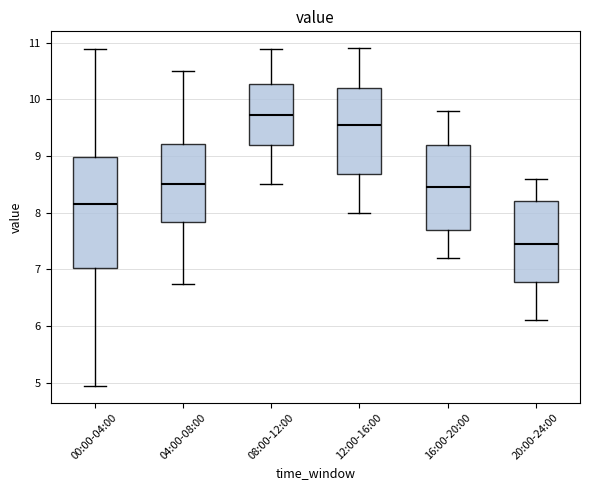

Which box has the highest median line?

08:00-12:00